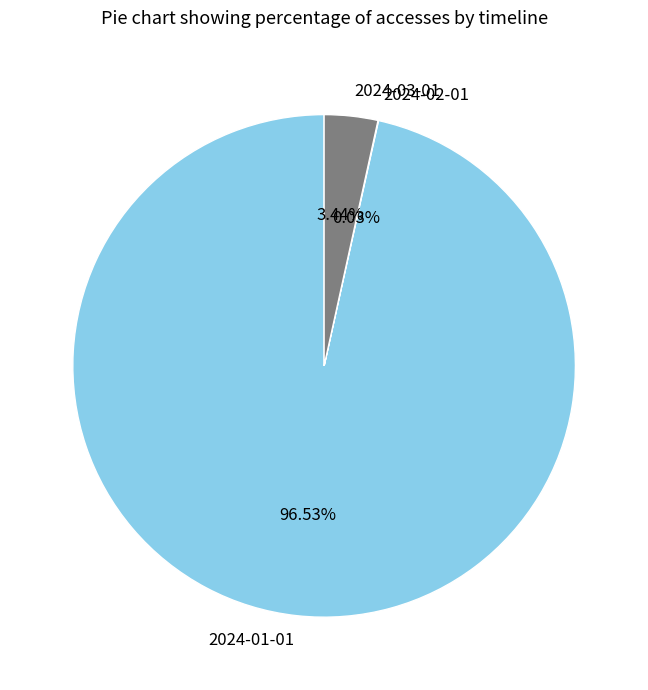

Which category accounts for the majority?

2024-01-01